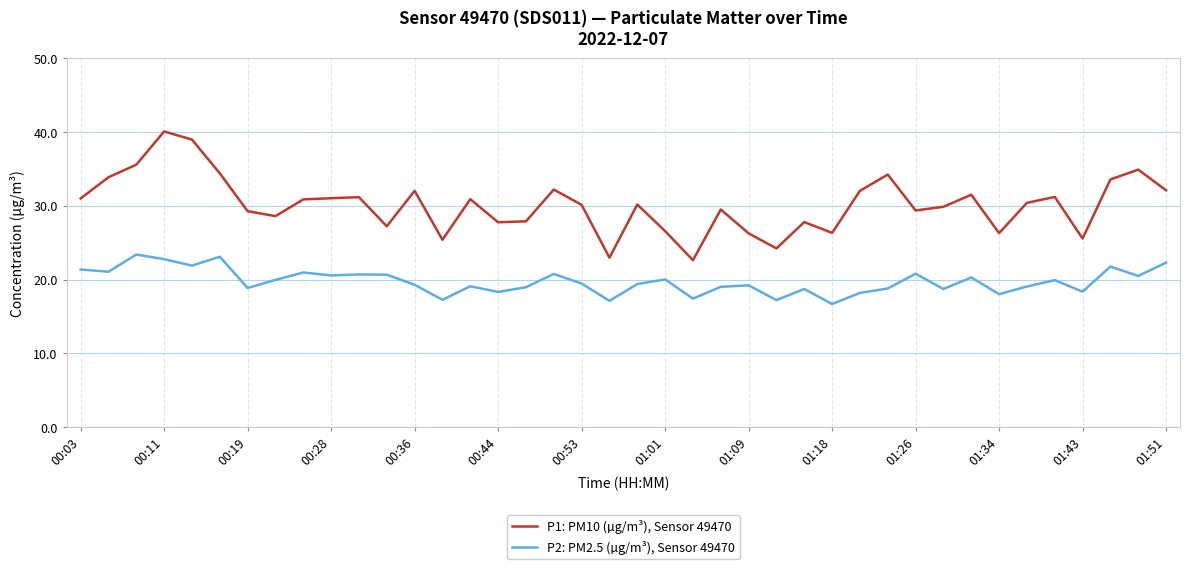

List the series in order of their peak value, highest first.

P1: PM10 (µg/m³), Sensor 49470, P2: PM2.5 (µg/m³), Sensor 49470